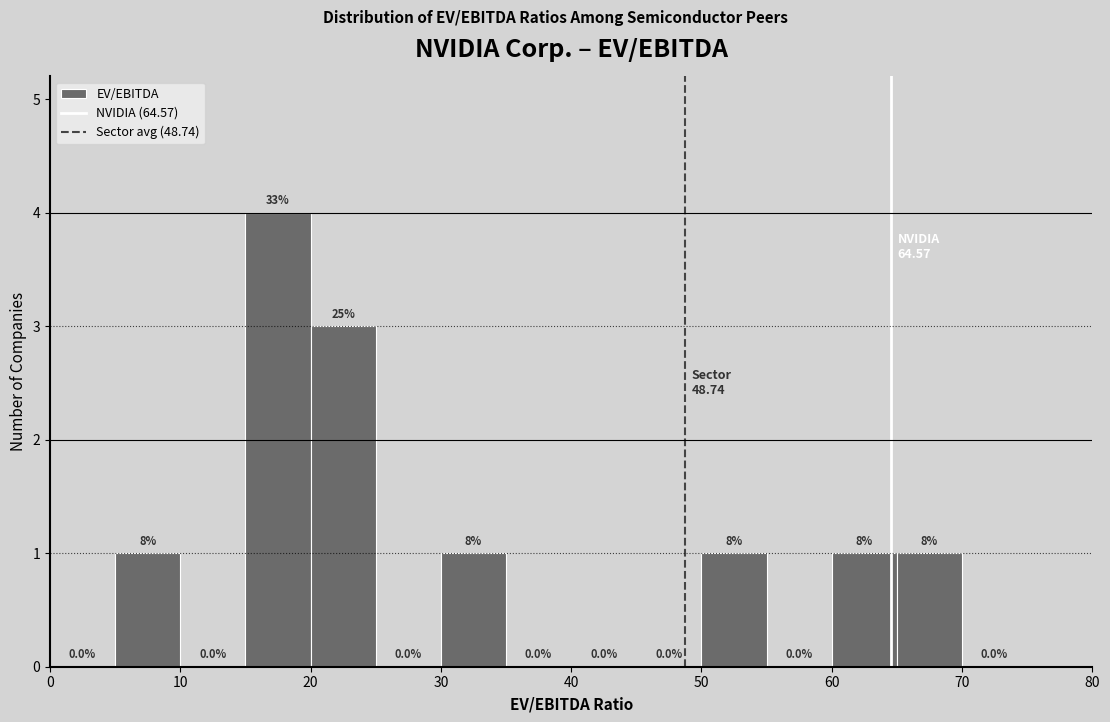

Over which range of the x-axis is the bar tallest?

15 to 20